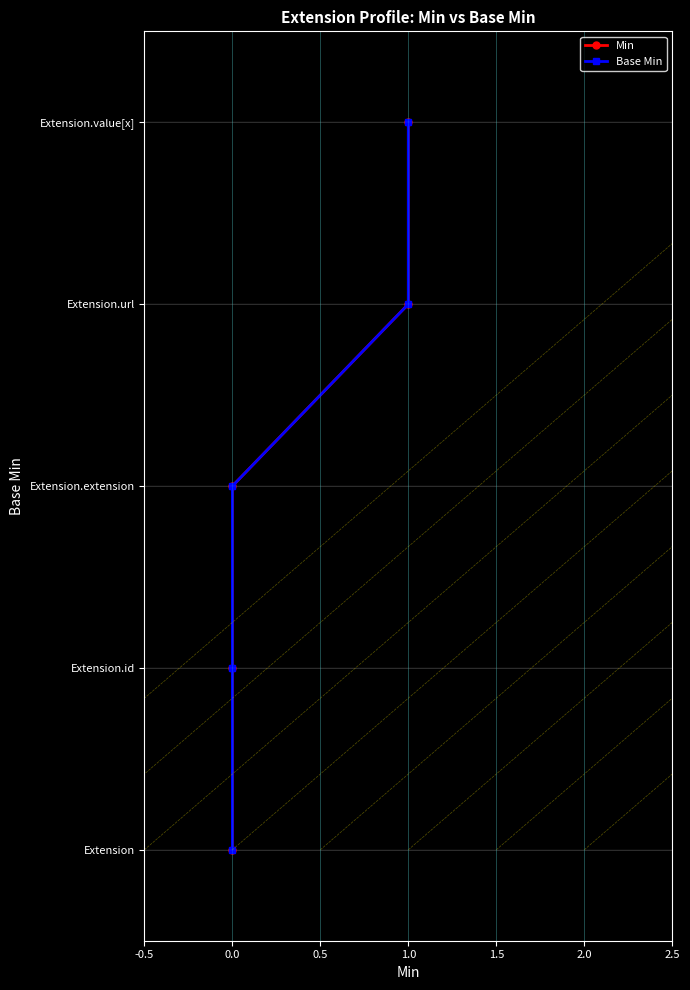

What is the difference between the second highest and second lowest values in the Base Min series?

2